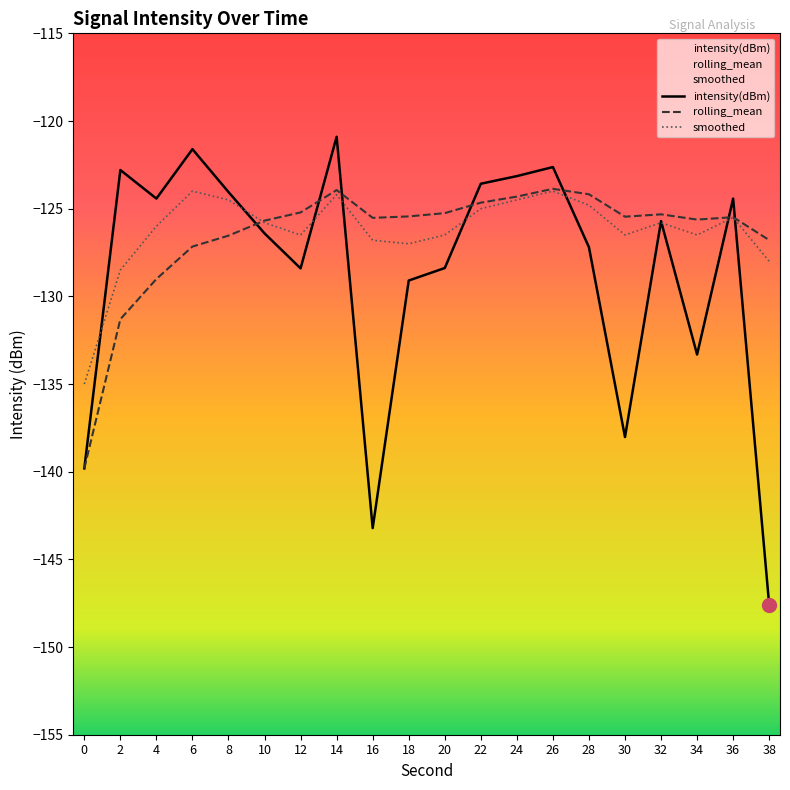

Is it true that intensity(dBm) equals -125.7 at 32?

True